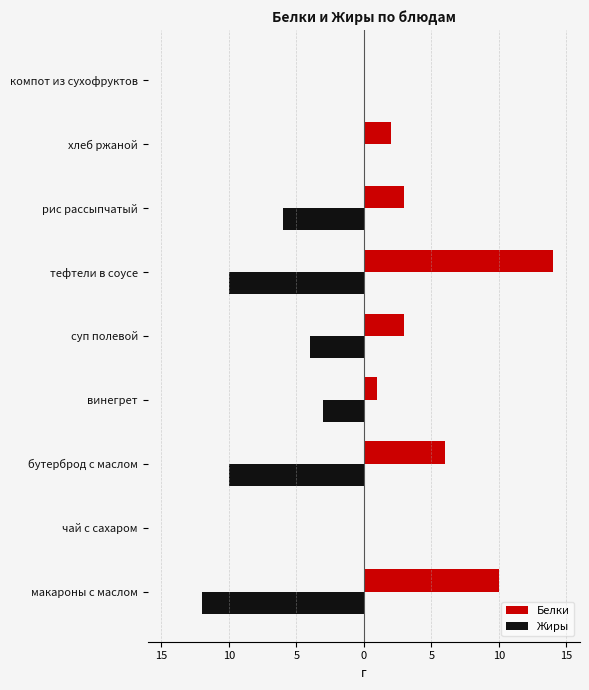

What are all the series names shown in the legend?

Белки, Жиры